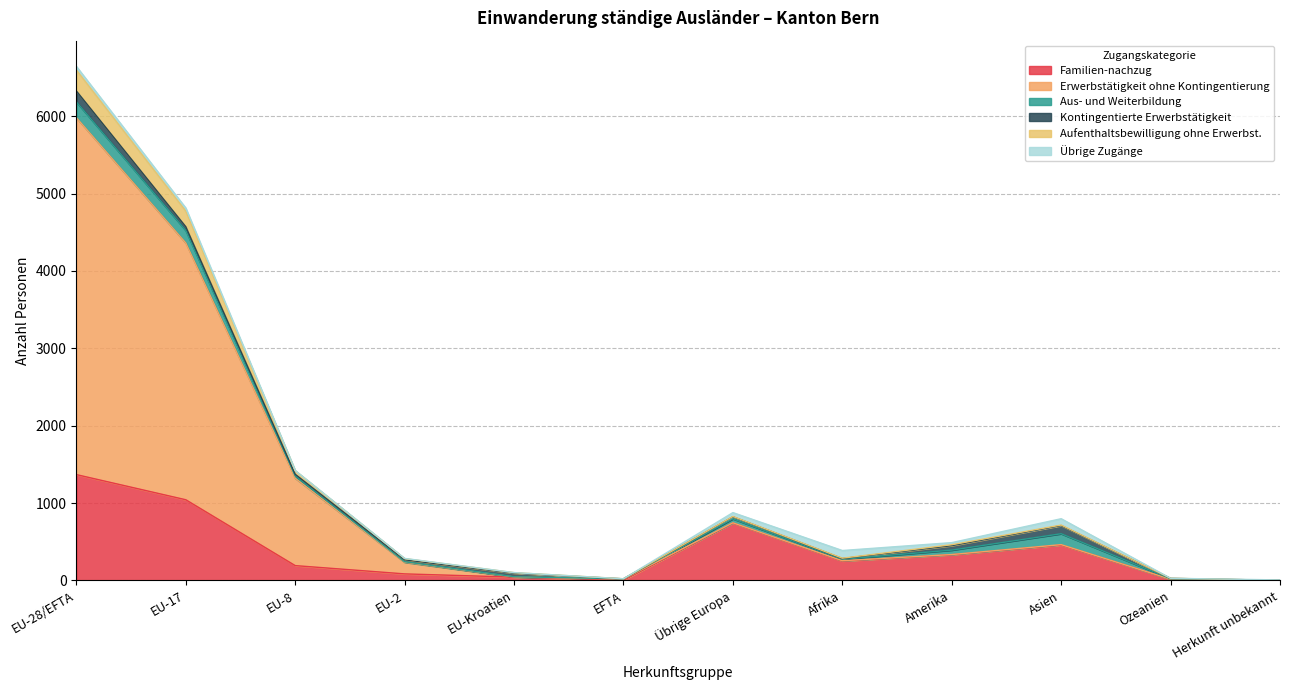

What is the label of the 3rd point from the right?

Asien